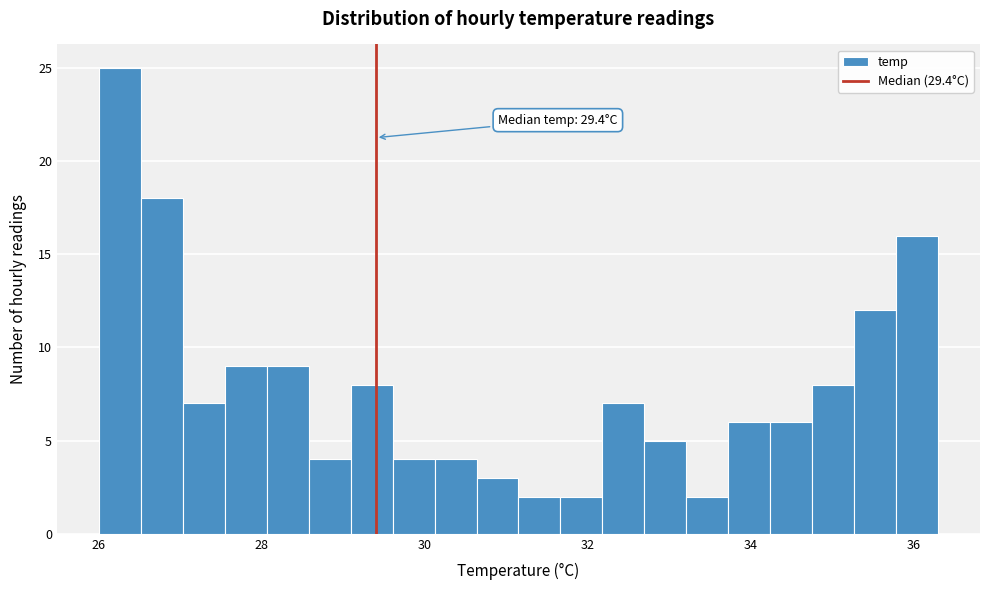

Read against the x-axis, roughly where is the centre of the tallest bar?

26.2